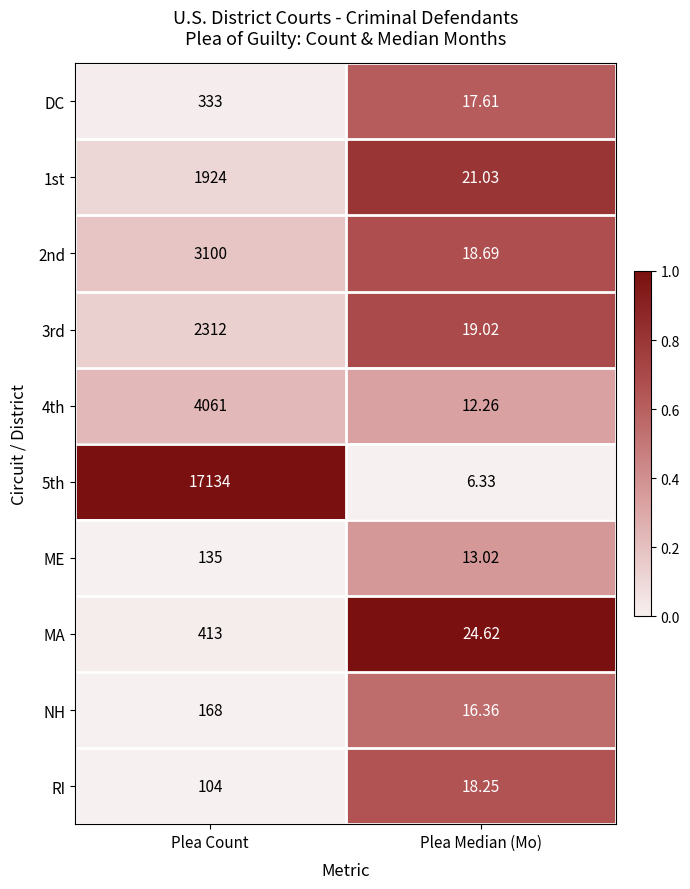

At which label does 2nd reach its minimum?

Plea Median (Mo)